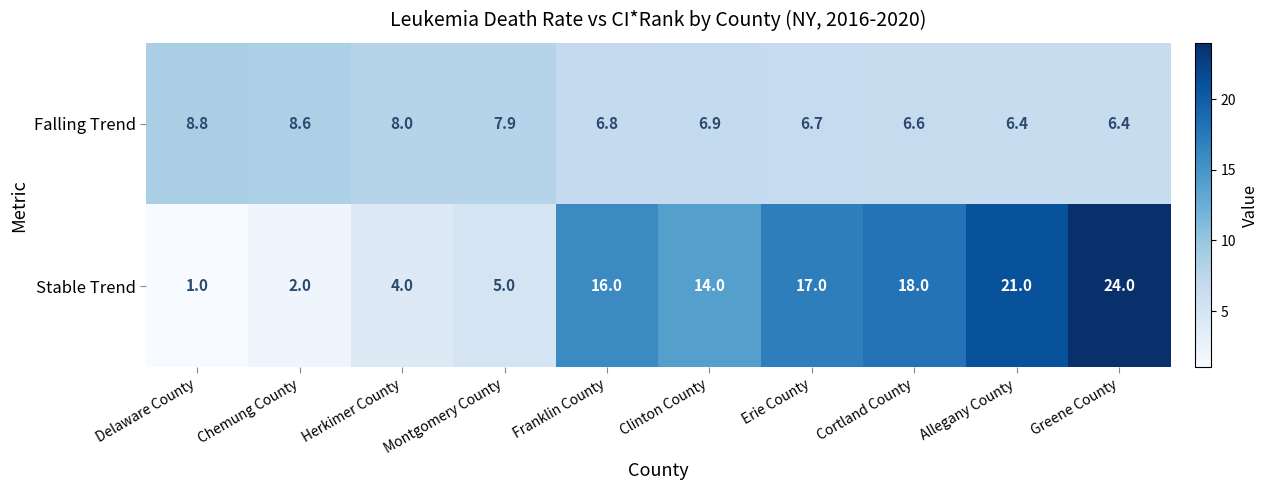

What is the difference between the maximum and minimum values in the Stable Trend series?

23.0